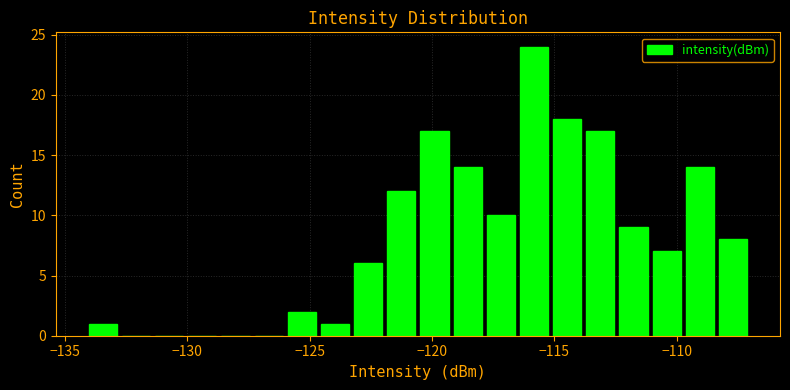

Around what value on the x-axis is the tallest bar? Give the approximate position of its centre, as read against the axis.

-116.0